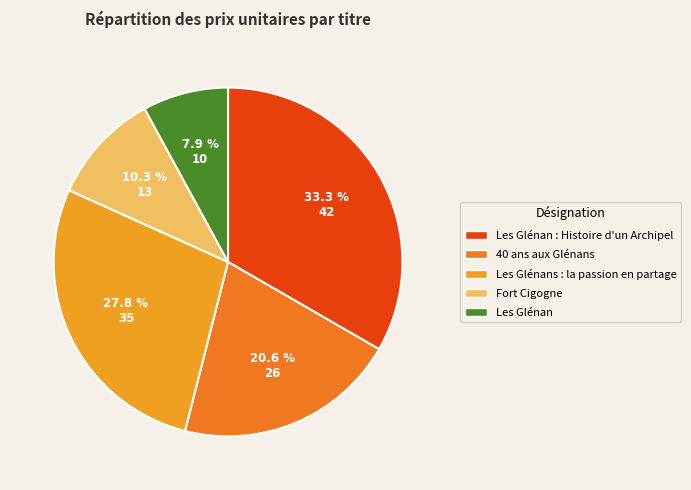

The Fort Cigogne slice represents 10% of the pie. True or false?

True